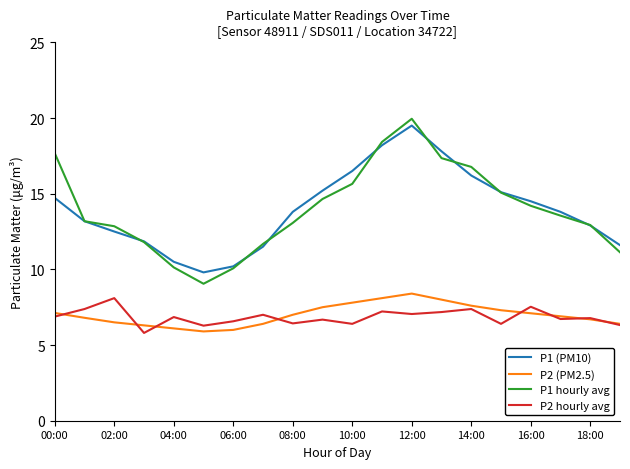

What is the sum of all P2 (PM2.5) values?

139.9